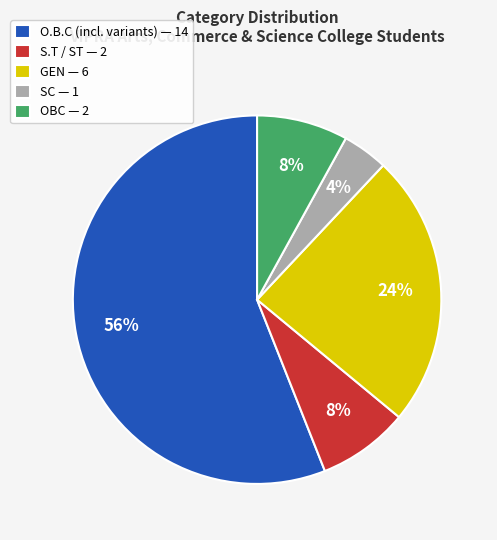

The O.B.C (incl. variants) — 14 slice represents 61% of the pie. True or false?

False